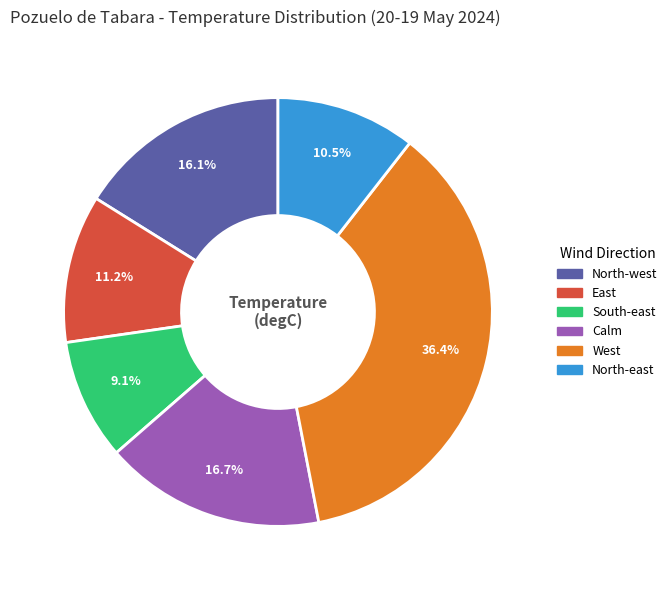

Is there any slice that represents more than half of the pie?

No